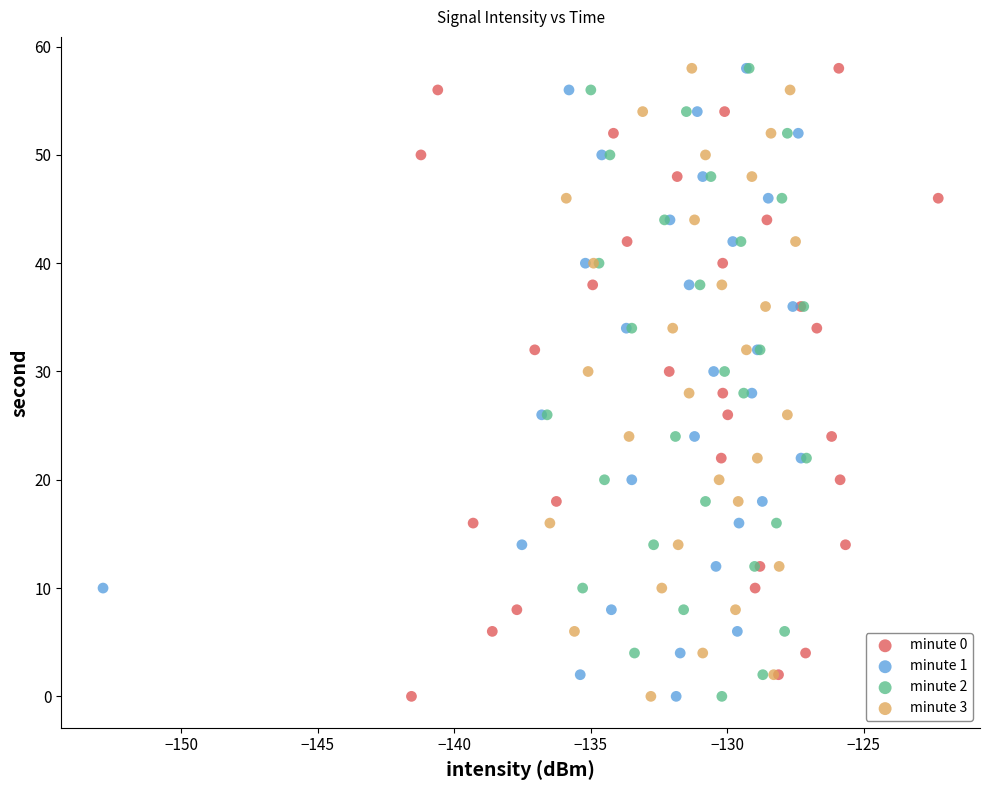

What are all the series names shown in the legend?

minute 0, minute 1, minute 2, minute 3